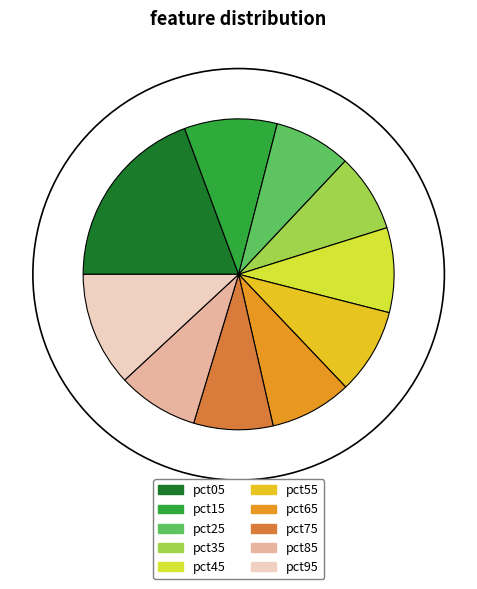

Is it true that pct75 is 17% of the pie?

False